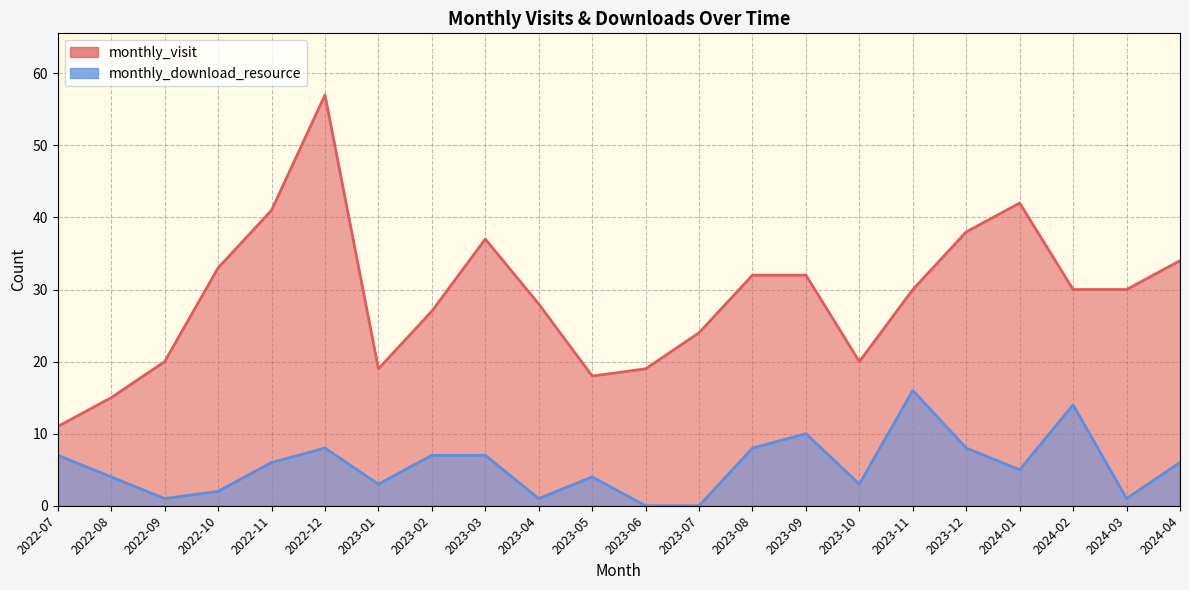

The monthly_download_resource series shows 8 at 2022-12. True or false?

True